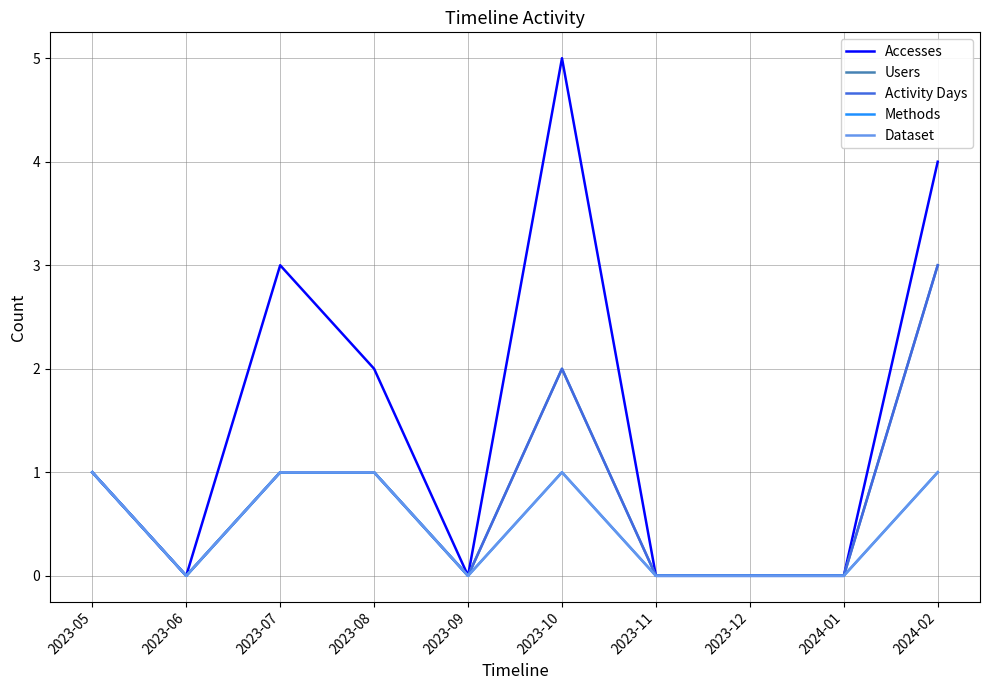

Where is Dataset nearest to the value 0?

2023-06